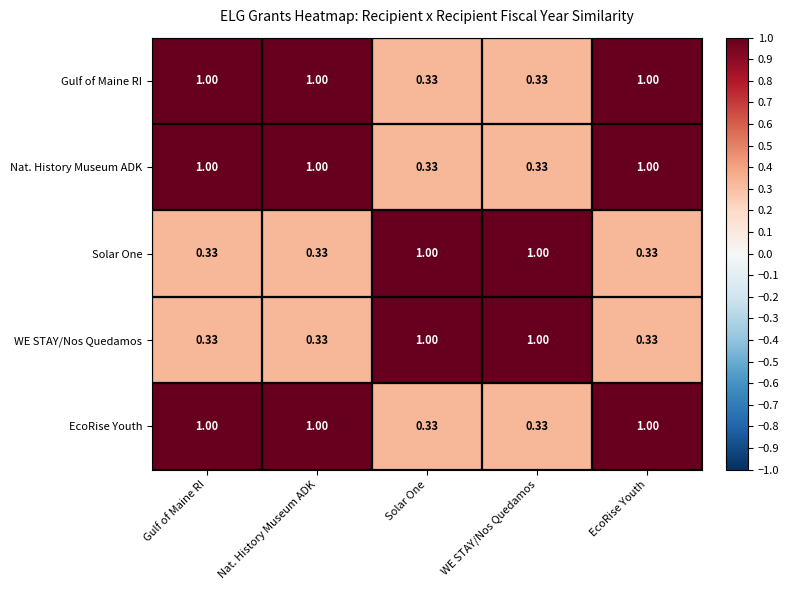

Is the value of EcoRise Youth at WE STAY/Nos Quedamos greater than the value of Nat. History Museum ADK at Nat. History Museum ADK?

No